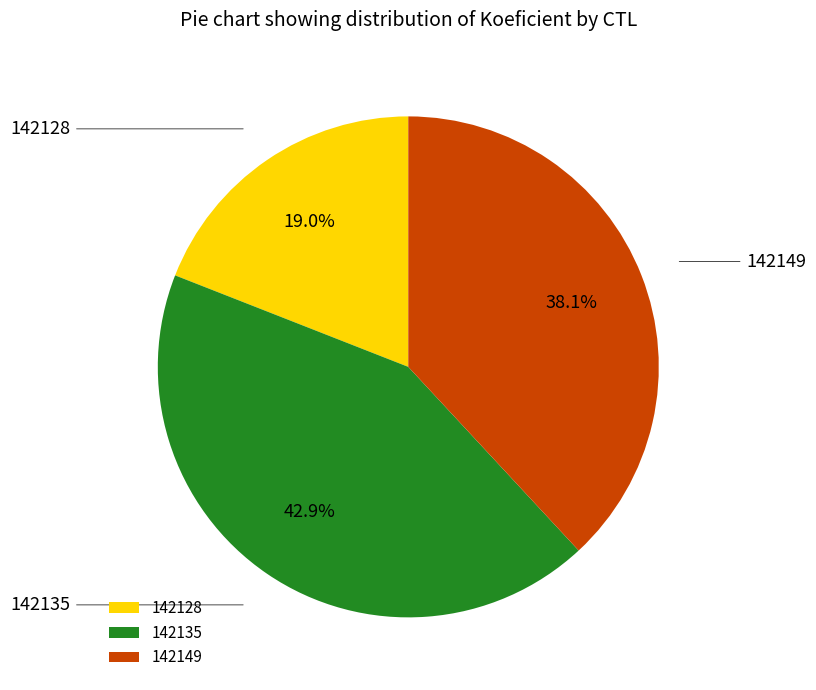

What is the total percentage of 142128 and 142149?

57.1%